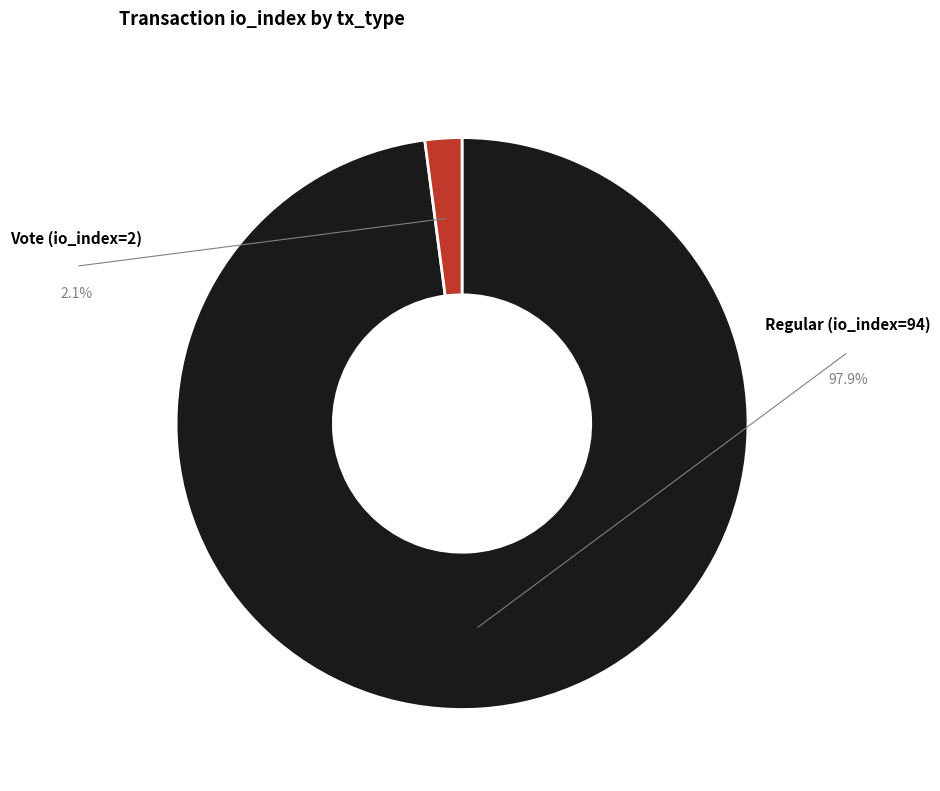

How many segments does this pie chart have?

2